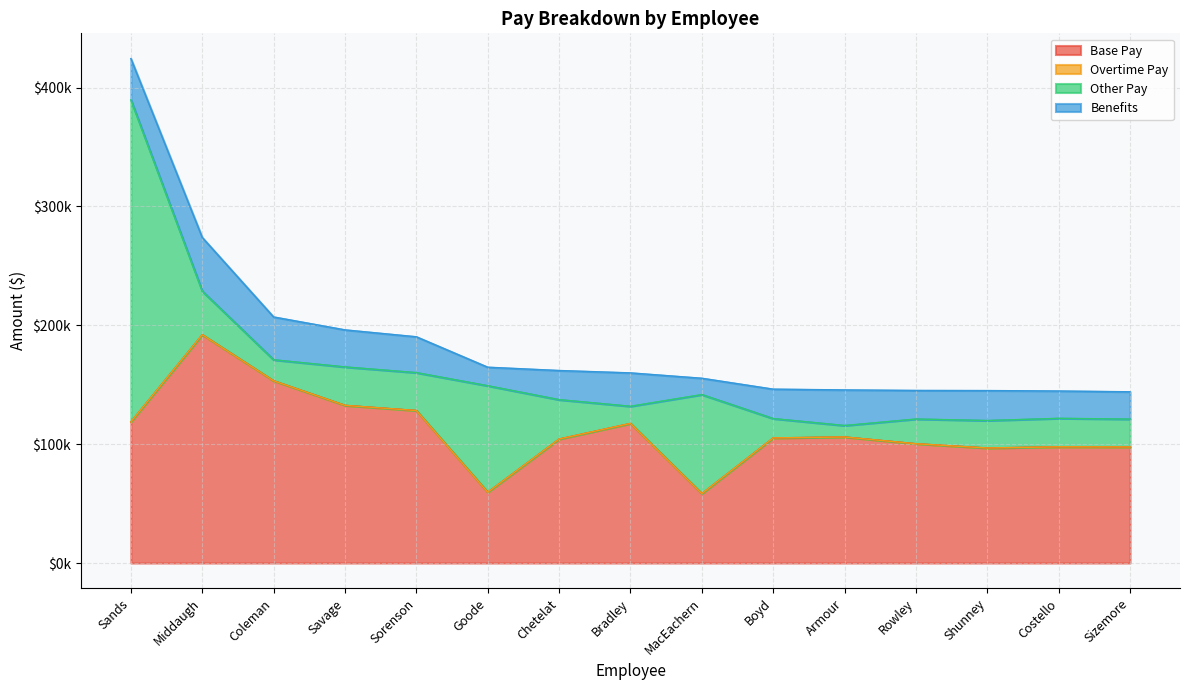

Is it true that Benefits equals 16486.3 at Armour?

False